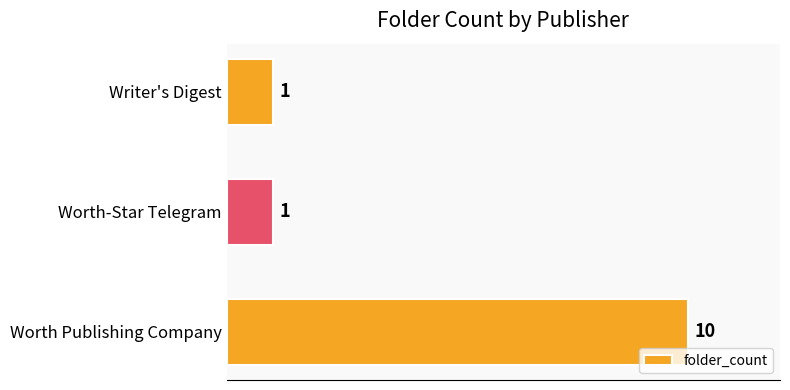

What value does the data have at Worth Publishing Company?

10